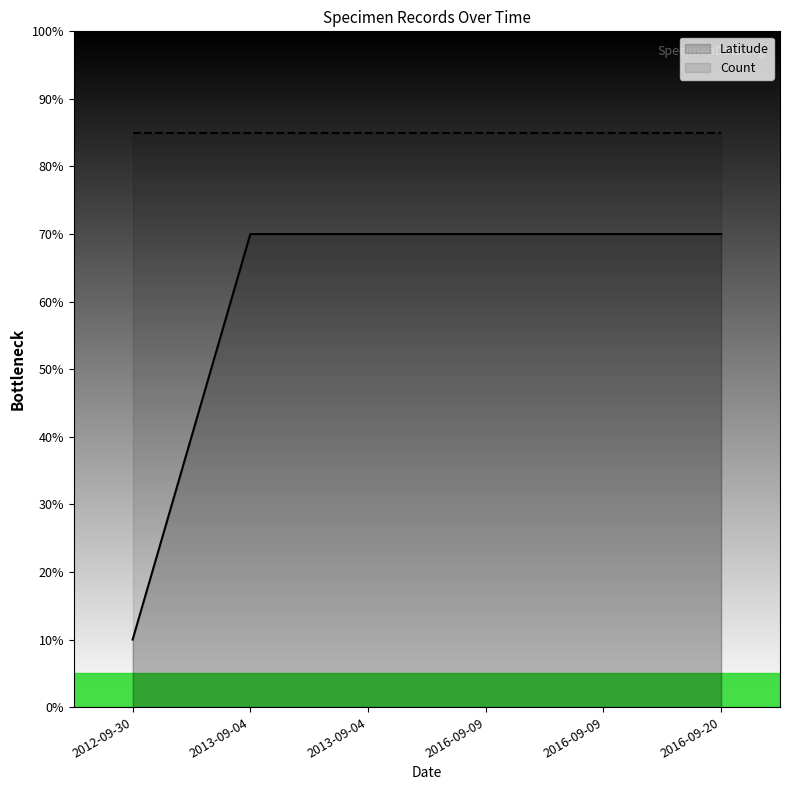

What is the label of the 6th point from the right?

2012-09-30